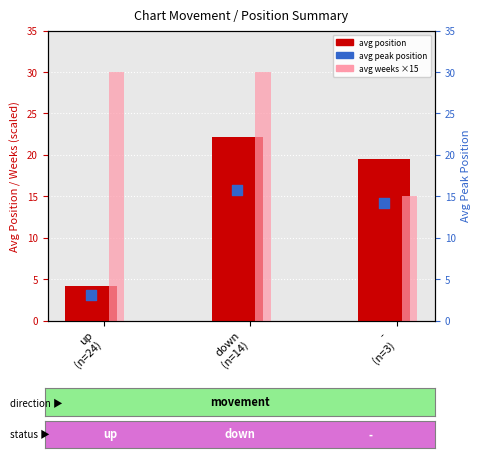

At how many categories does at least one series exceed 13?

3